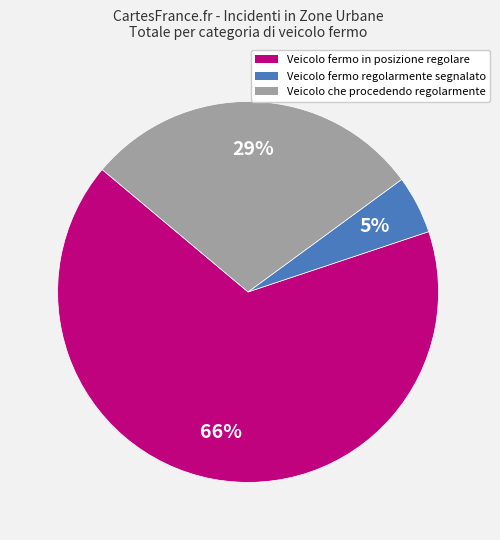

Is there any slice that represents more than half of the pie?

Yes